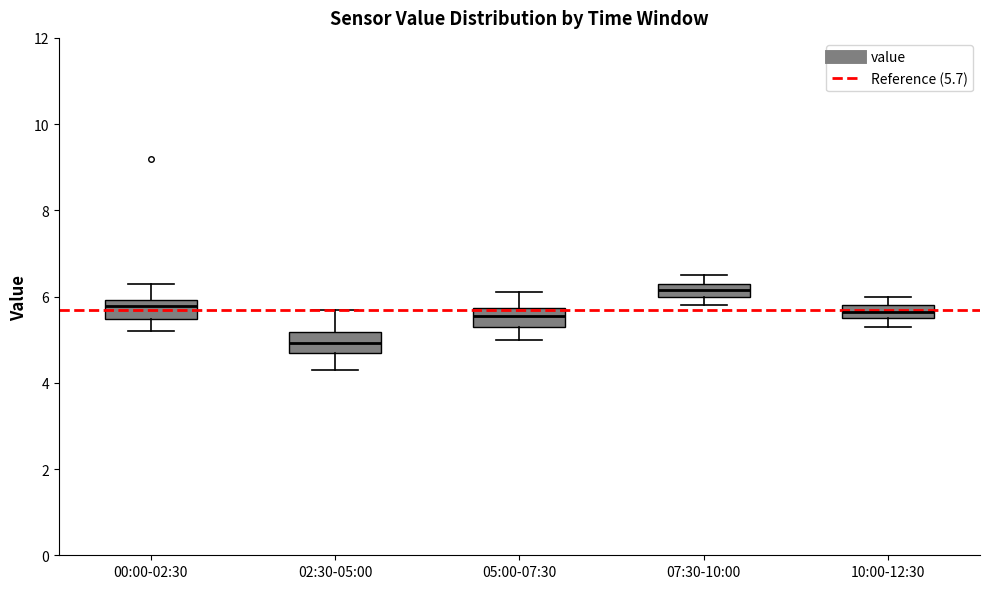

Where does the median line of the box for 05:00-07:30 sit on the y-axis? The values are not printed on the chart, so give them approximately, as read against the axis.

5.6